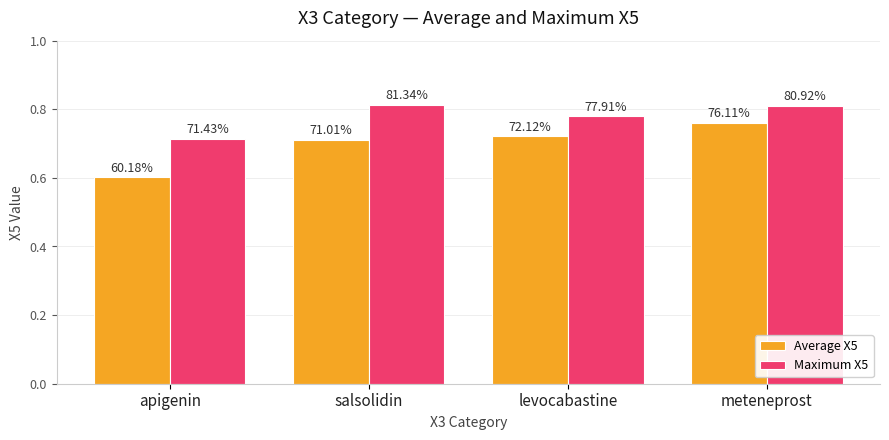

How many groups of bars are there?

4